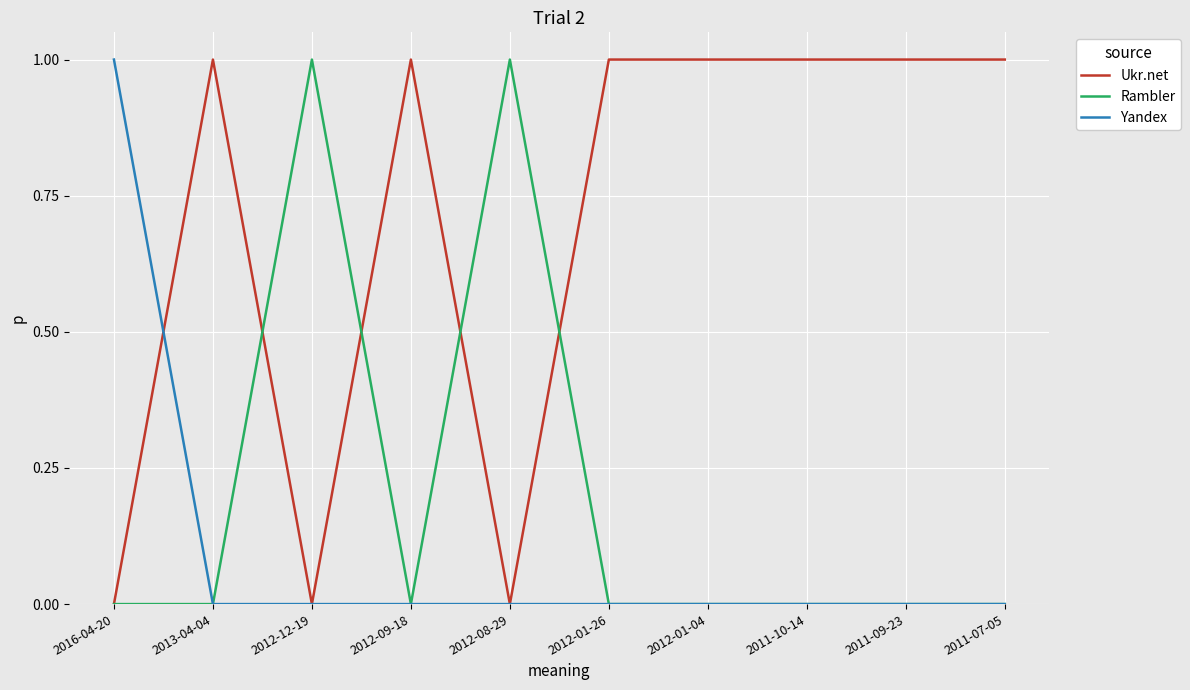

Reading left to right, what are all the values shown in this chart?

Ukr.net: 0	1	0	1	0	1	1	1	1	1
Rambler: 0	0	1	0	1	0	0	0	0	0
Yandex: 1	0	0	0	0	0	0	0	0	0